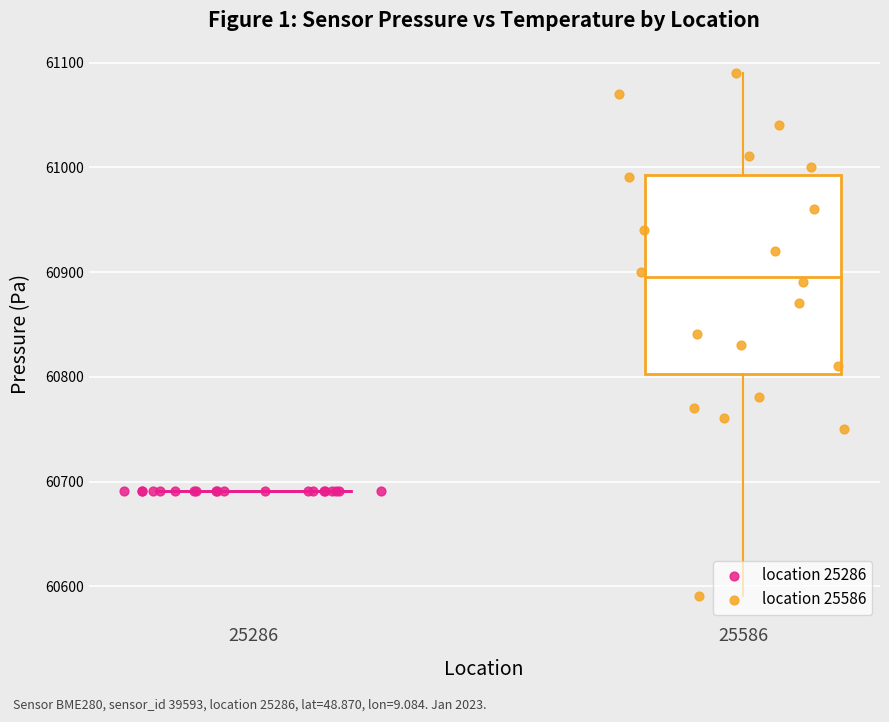

Which series contains the highest Y value?

location 25586